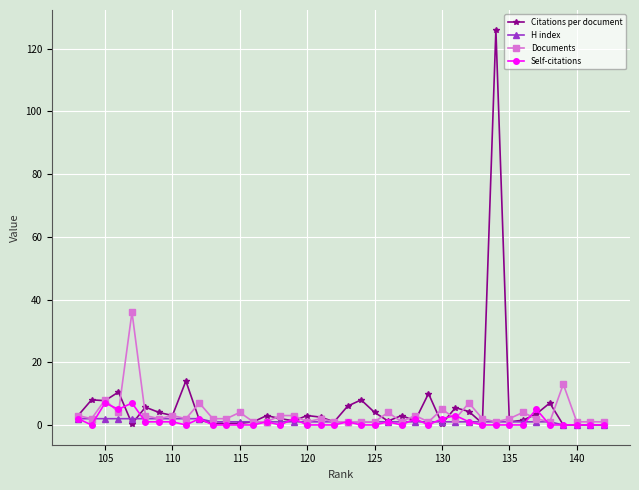

What is the maximum value shown in the chart?

126.0